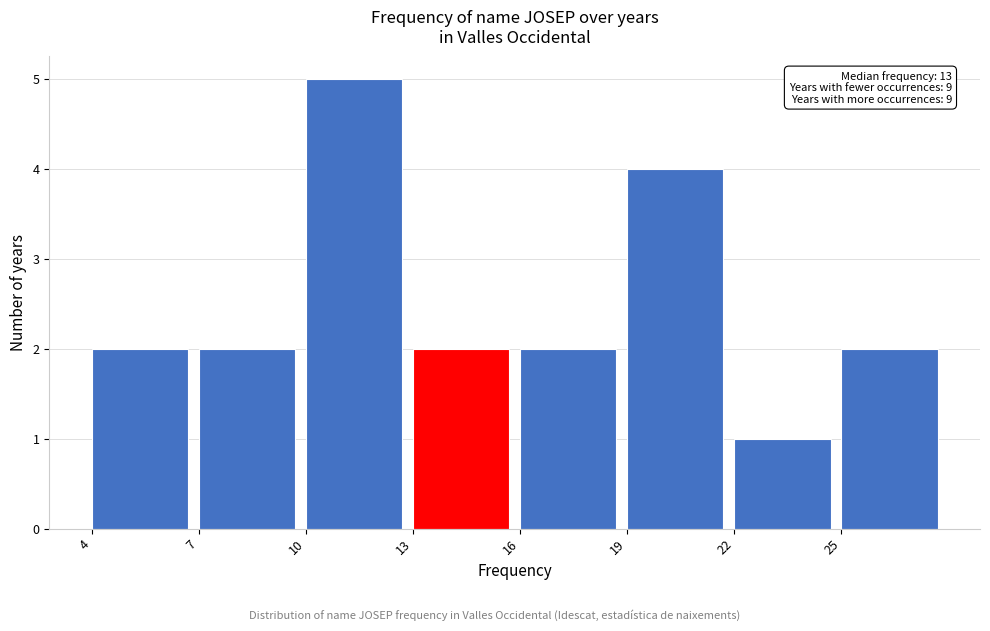

Which range on the x-axis has the tallest bar?

10 to 13